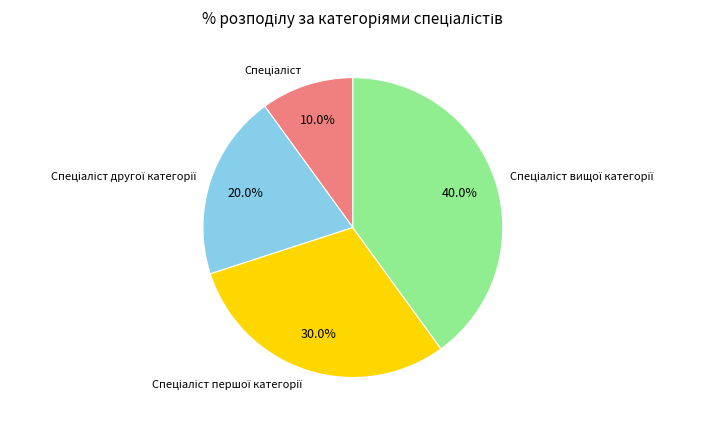

Is there any slice that represents more than half of the pie?

No